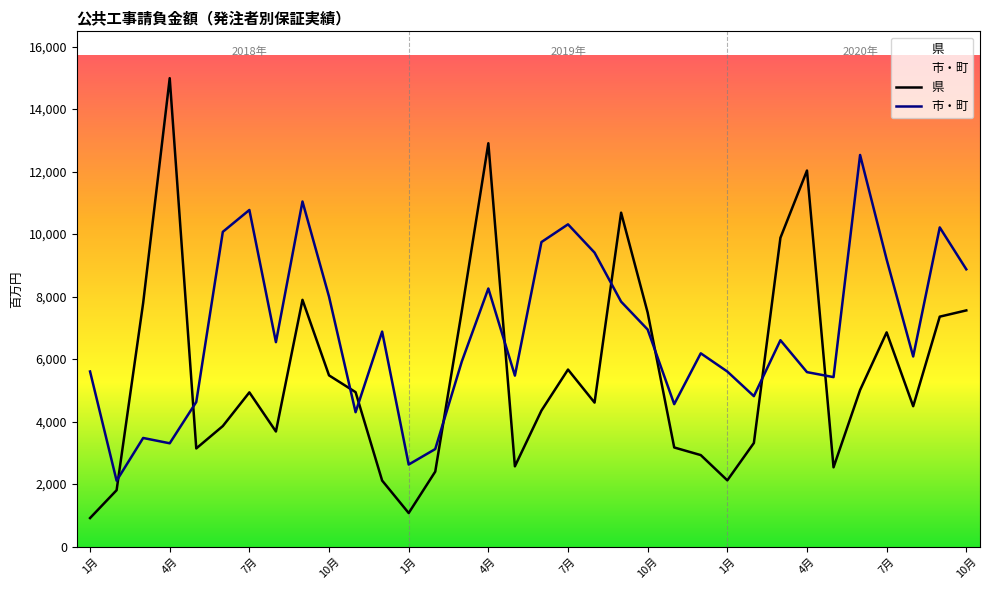

At which category is the sum across all series the highest?

4月